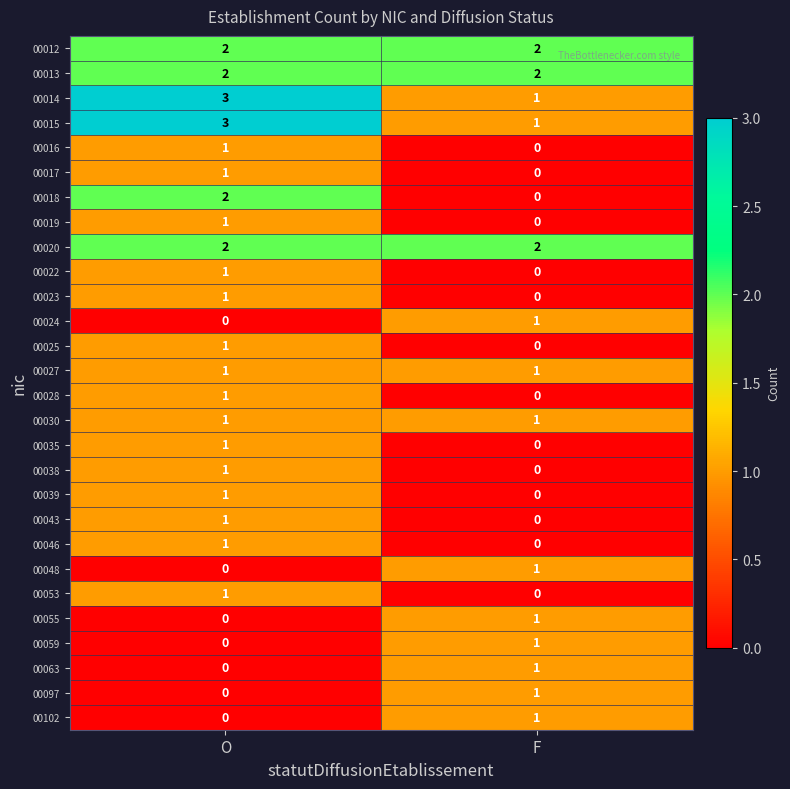

Rank the categories by 00043 value from lowest to highest.

F, O